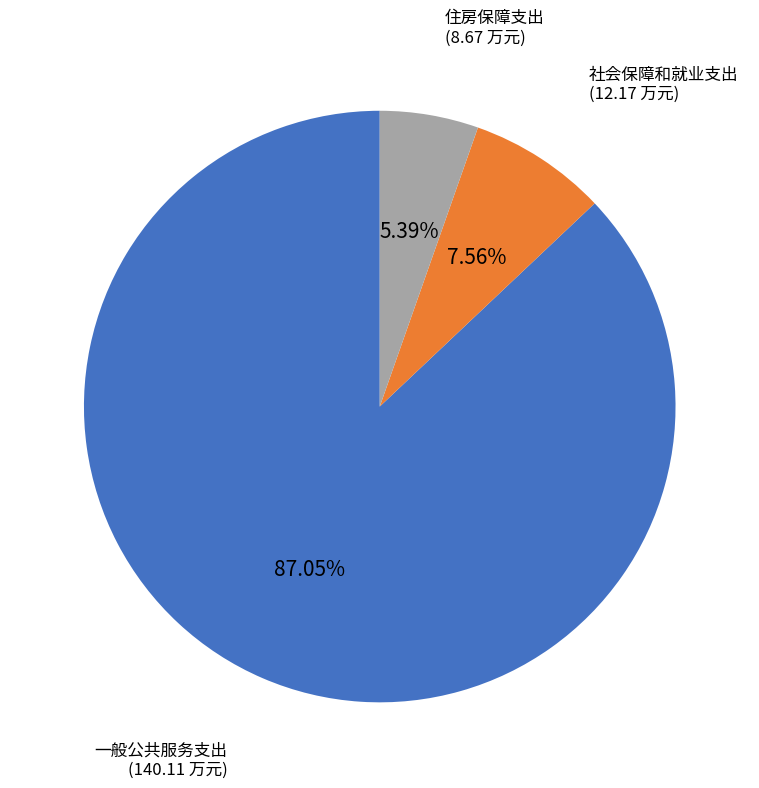

Is there any slice that represents more than half of the pie?

Yes